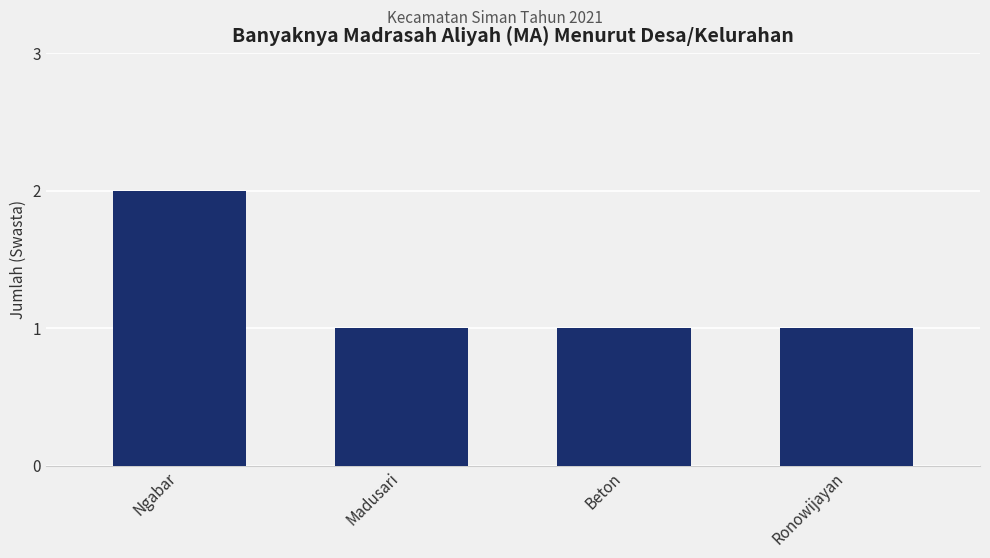

What is the approximate value at Ronowijayan?

1